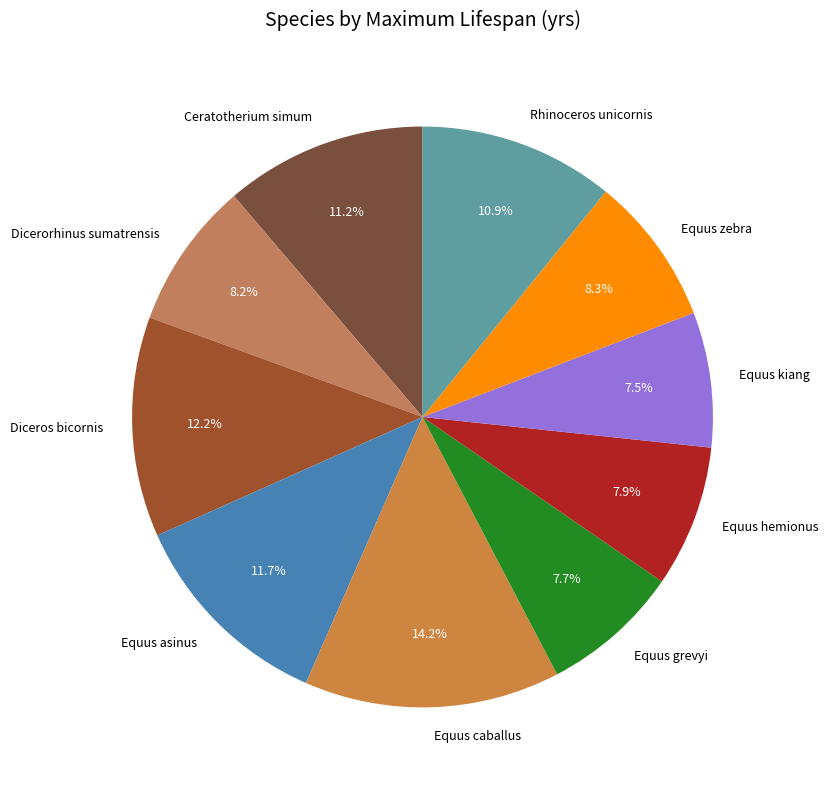

To the nearest percent, what portion does Equus caballus represent?

14%